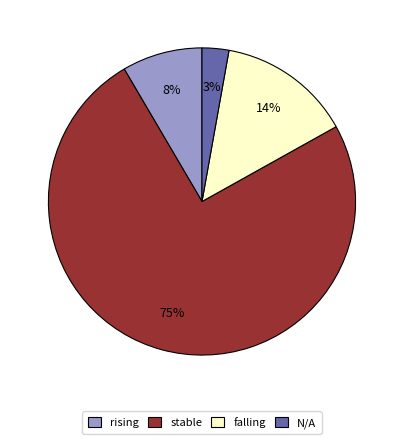

Rank the categories by value from lowest to highest.

N/A, rising, falling, stable